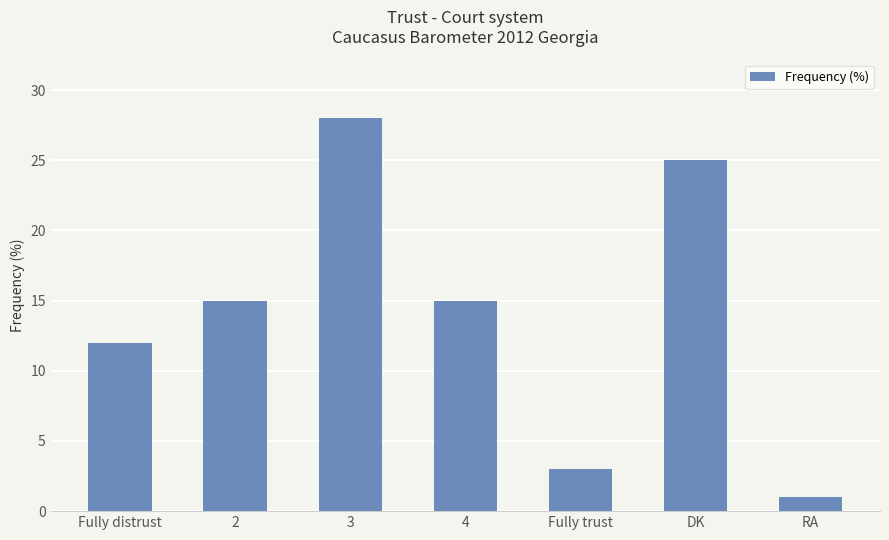

The chart shows a value of 3 at Fully trust. True or false?

True